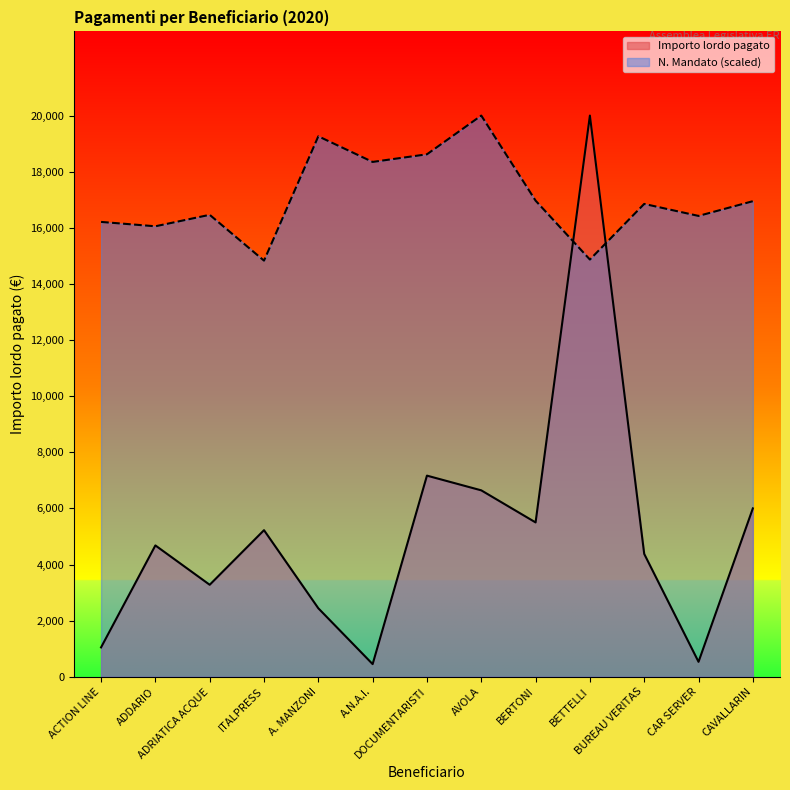

What is the difference between the maximum and minimum values in the Importo lordo pagato series?

19550.0